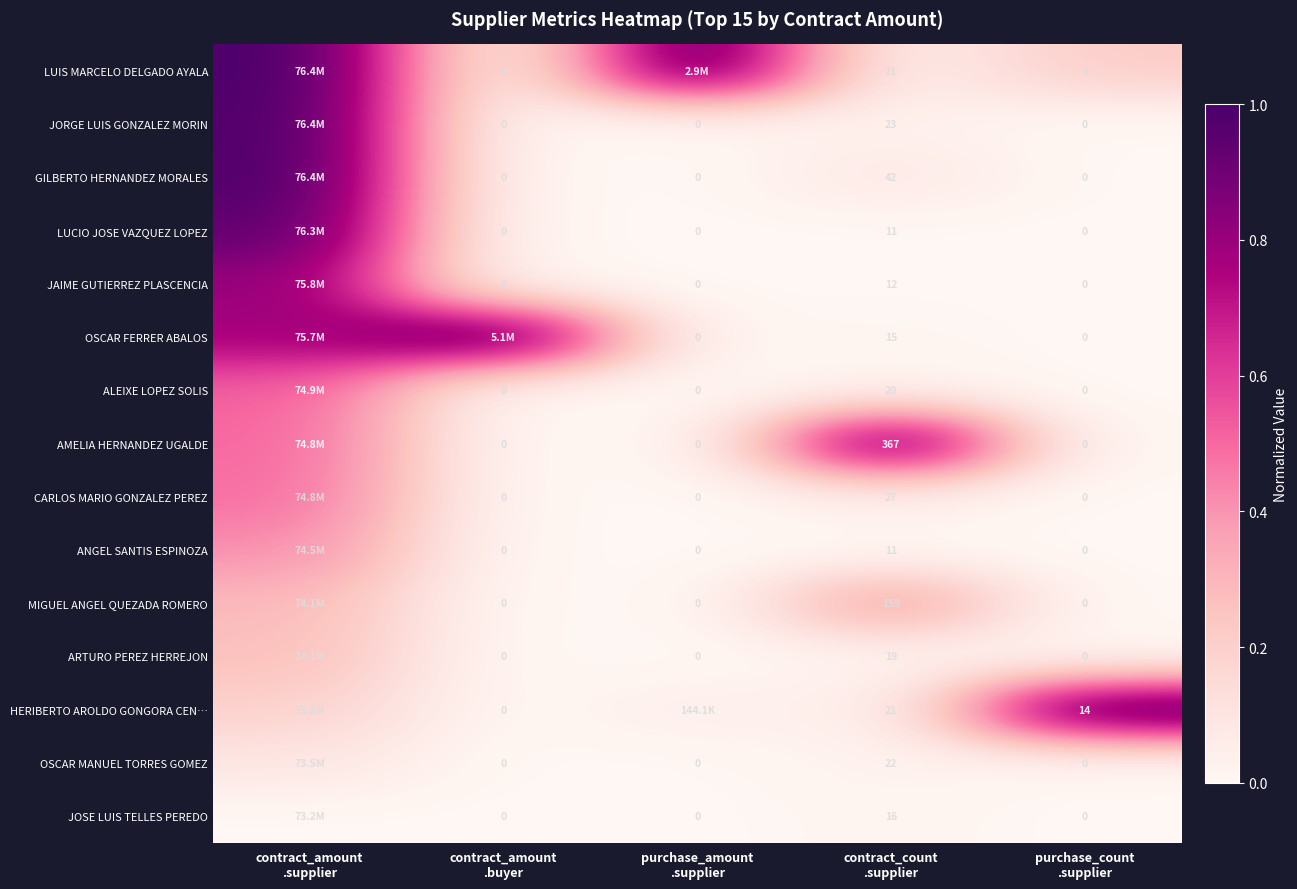

Is it true that JORGE LUIS GONZALEZ MORIN equals 0.0 at purchase_count .supplier?

True